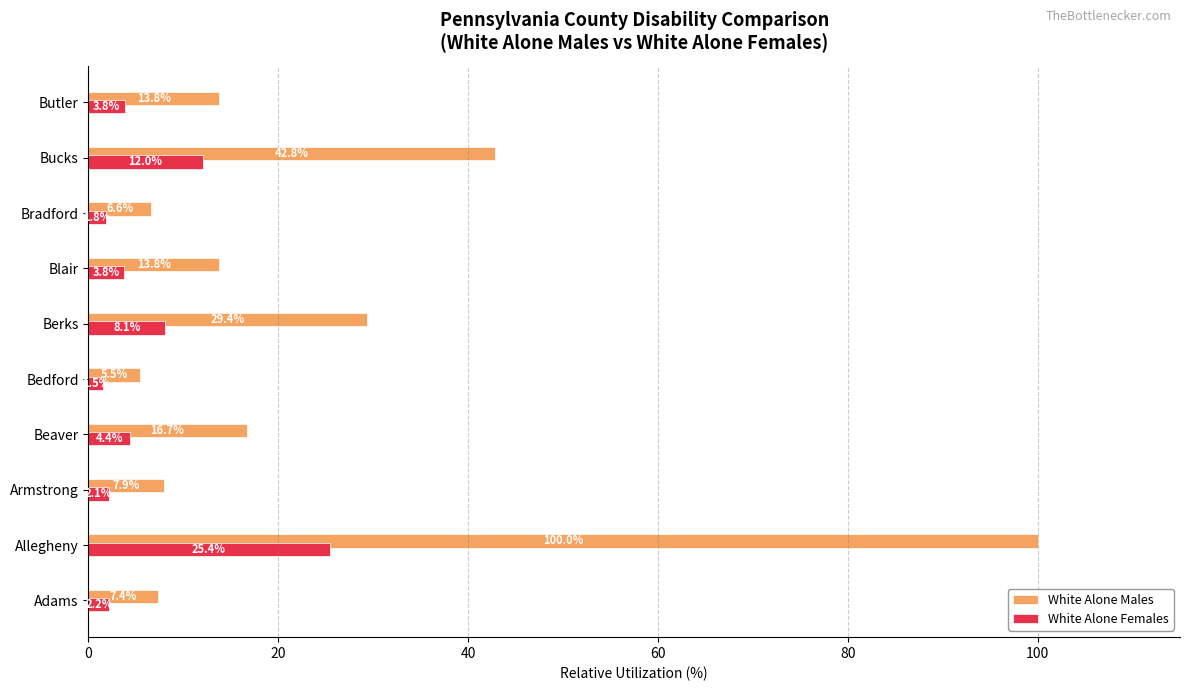

Which series has the largest total across all categories?

White Alone Males